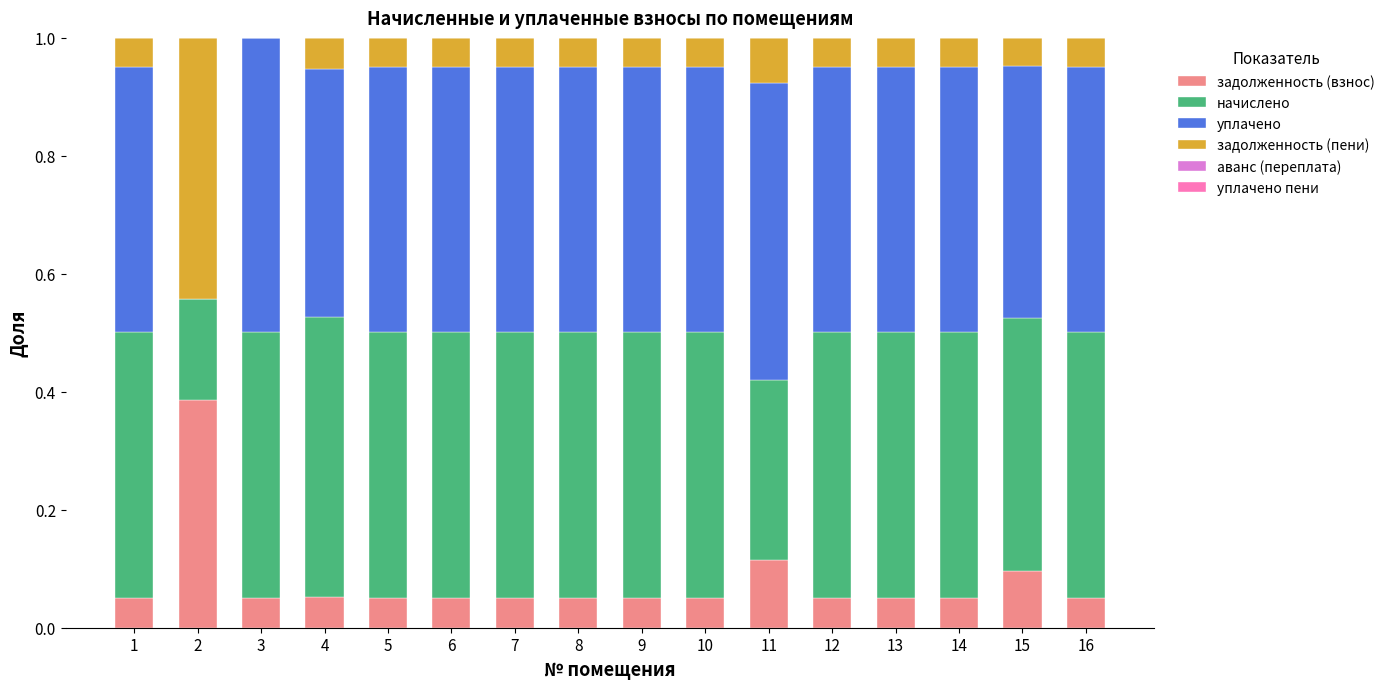

What is the total value across all series at 13?

1.0